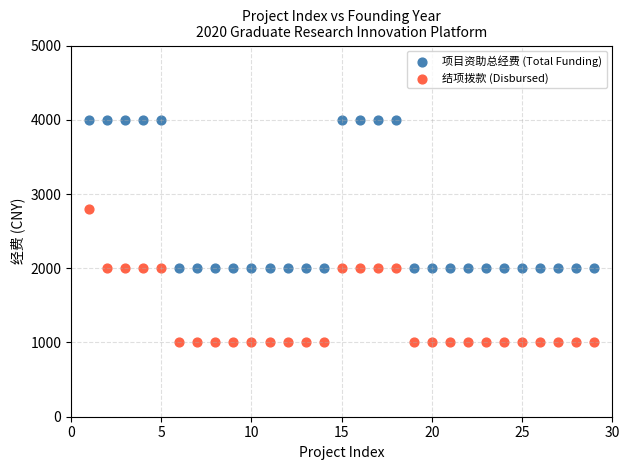

Across all data points, what is the range of X values (max minus min)?

28